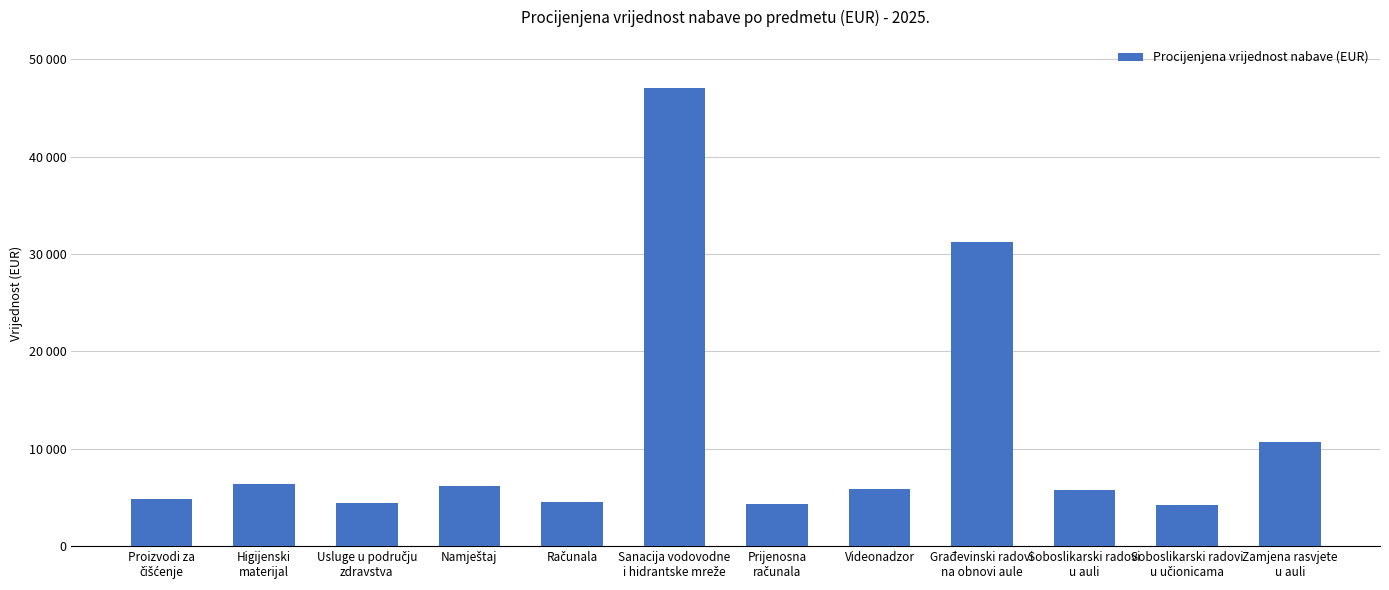

Rank the categories by value from lowest to highest.

Soboslikarski radovi
u učionicama, Prijenosna
računala, Usluge u području
zdravstva, Računala, Proizvodi za
čišćenje, Soboslikarski radovi
u auli, Videonadzor, Namještaj, Higijenski
materijal, Zamjena rasvjete
u auli, Građevinski radovi
na obnovi aule, Sanacija vodovodne
i hidrantske mreže